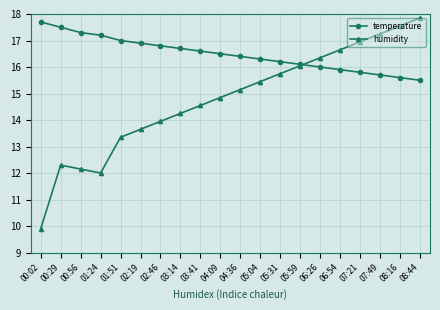

What is the label of the 3rd point from the left?

00:56